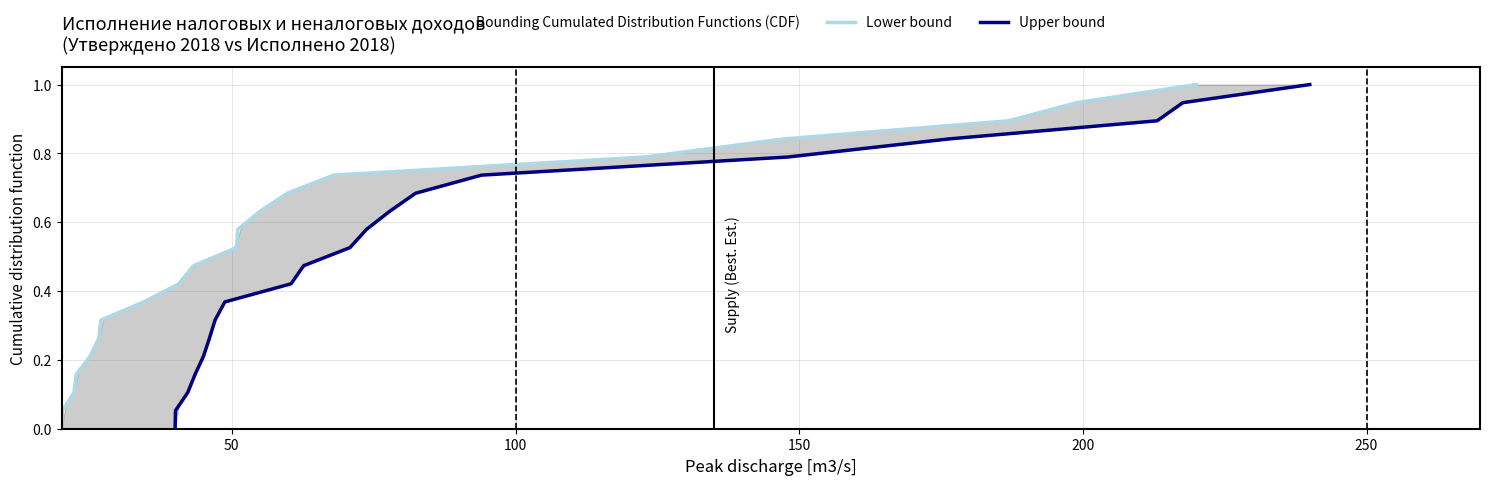

What is the sum of all Lower bound values?

10.0